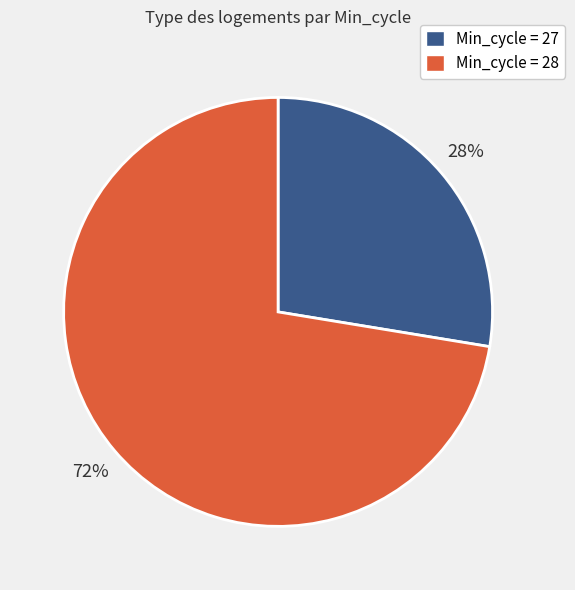

Does any single category account for the majority?

Yes